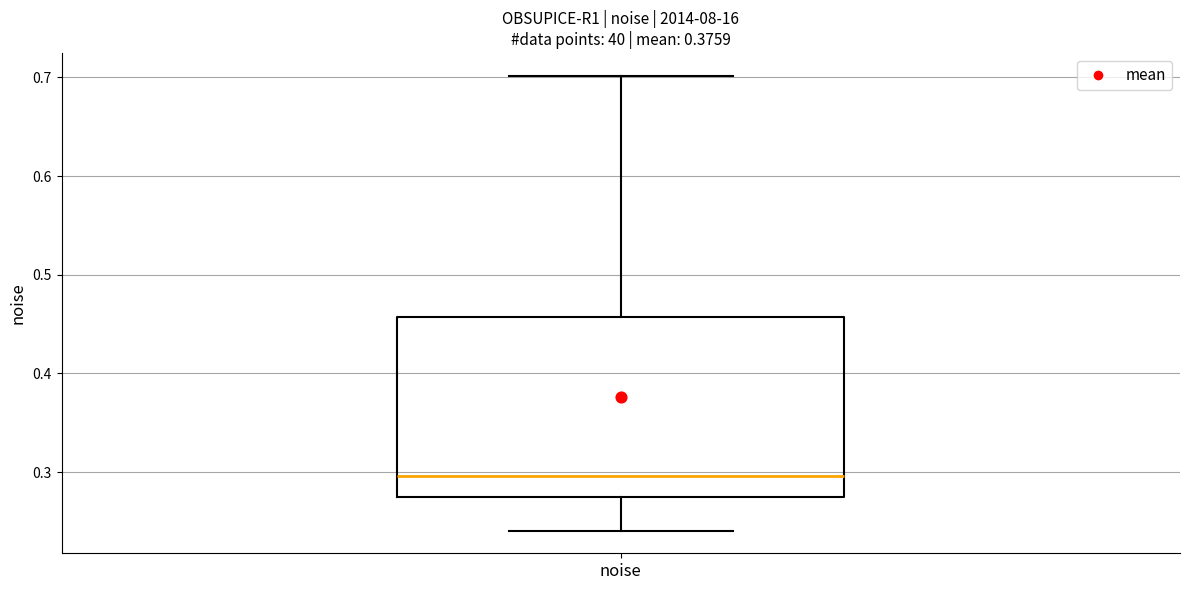

Where does the lower whisker of the box for noise end on the y-axis? The values are not printed on the chart, so give them approximately, as read against the axis.

0.24